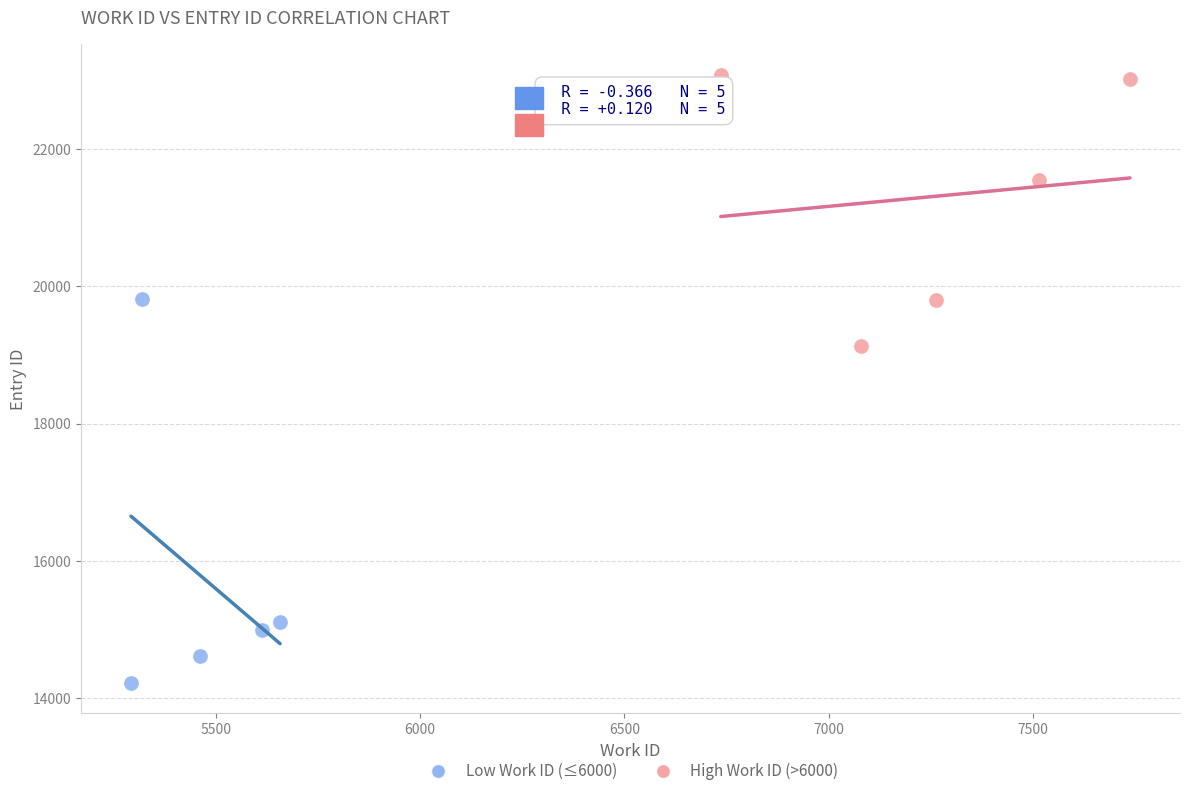

Which series has the widest spread of Y values?

Low Work ID (≤6000)